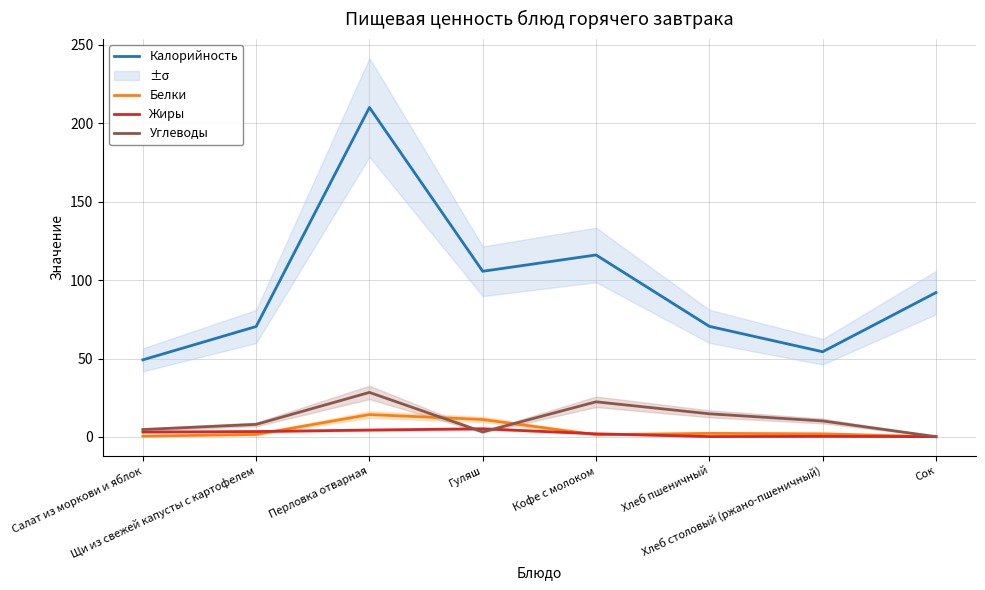

What is the difference between the Калорийность values at Хлеб столовый (ржано-пшеничный) and Салат из моркови и яблок?

5.2